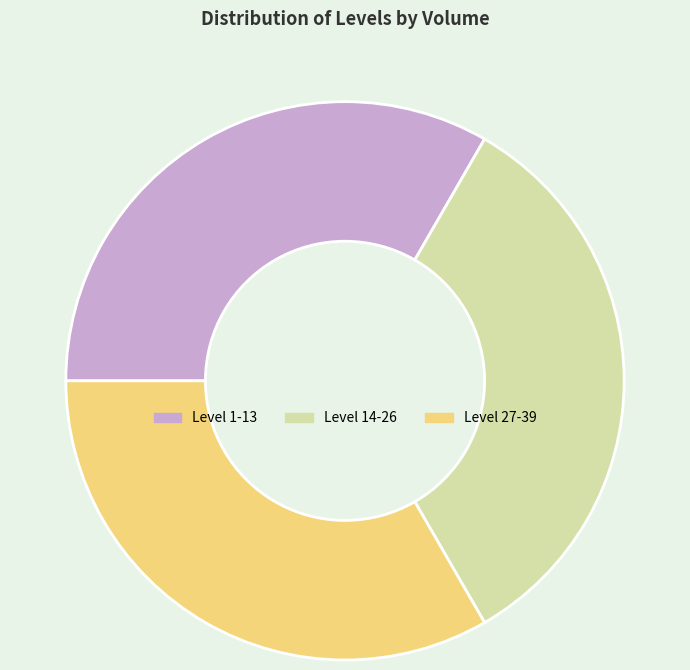

True or false: Level 14-26 accounts for 25% of the total.

False